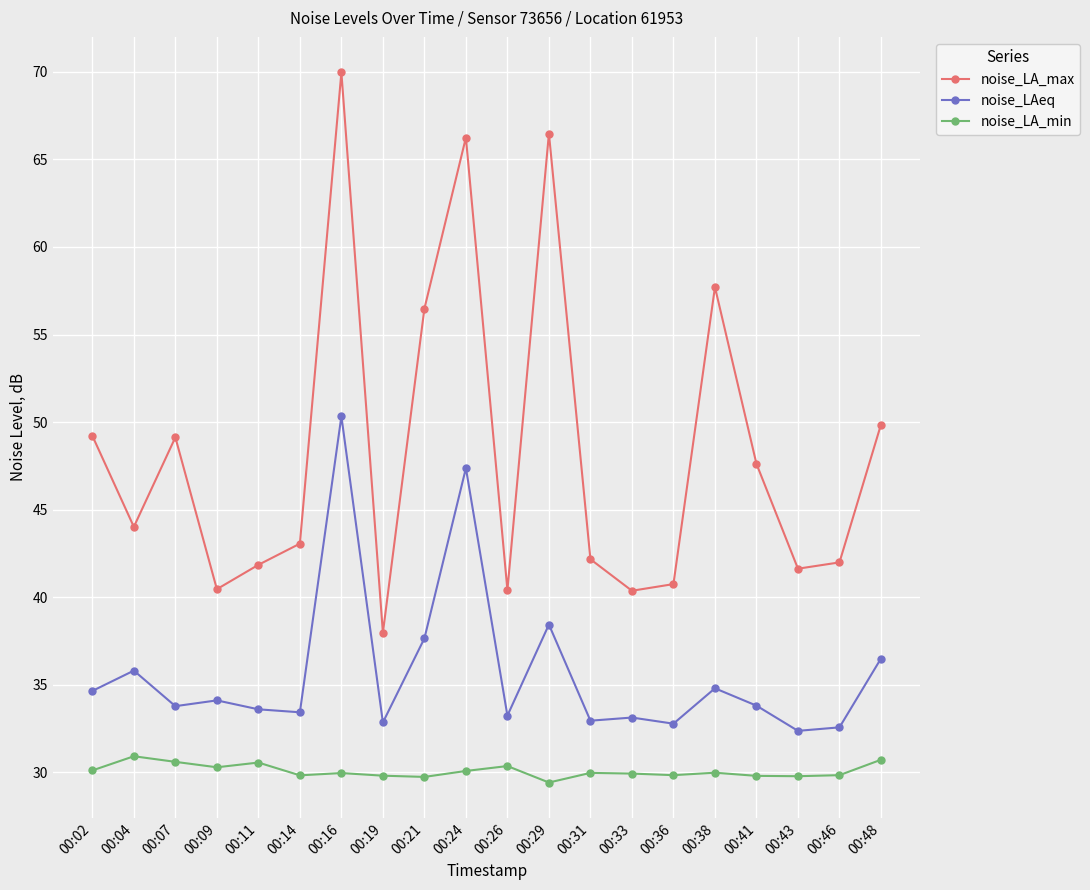

What is the difference between the noise_LAeq values at 00:07 and 00:11?

0.2